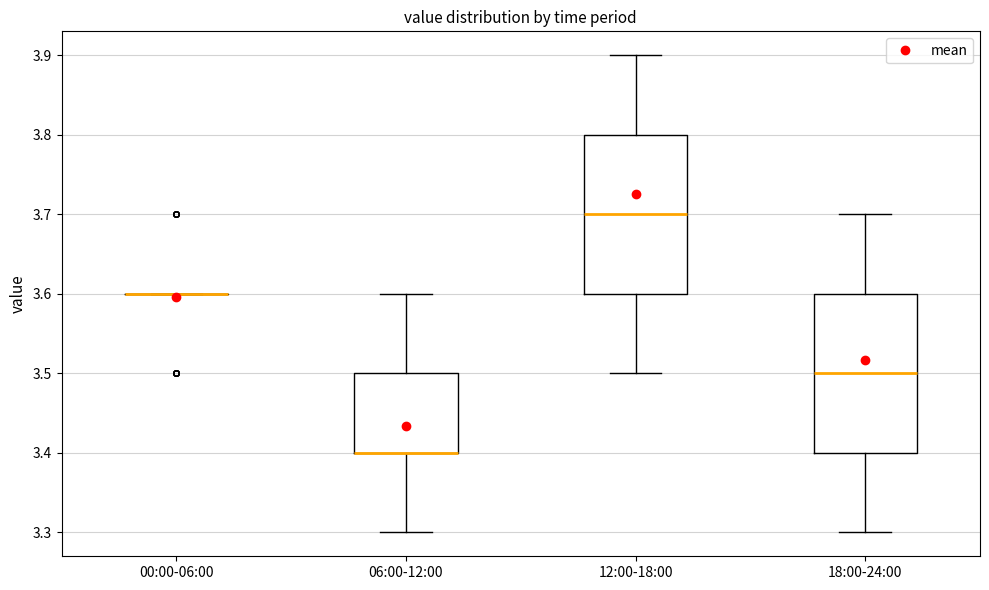

Reading left to right, read every box against the y-axis: the position of its median line, the range the box covers, and the ends of its whiskers. The values are not printed on the chart, so give them approximately, as read against the axis.

00:00-06:00: box collapsed to a line at 3.6, whiskers 3.6 to 3.6
06:00-12:00: median 3.4 (drawn on the box's lower edge), box 3.4 to 3.5, whiskers 3.3 to 3.6
12:00-18:00: median 3.7, box 3.6 to 3.8, whiskers 3.5 to 3.9
18:00-24:00: median 3.5, box 3.4 to 3.6, whiskers 3.3 to 3.7